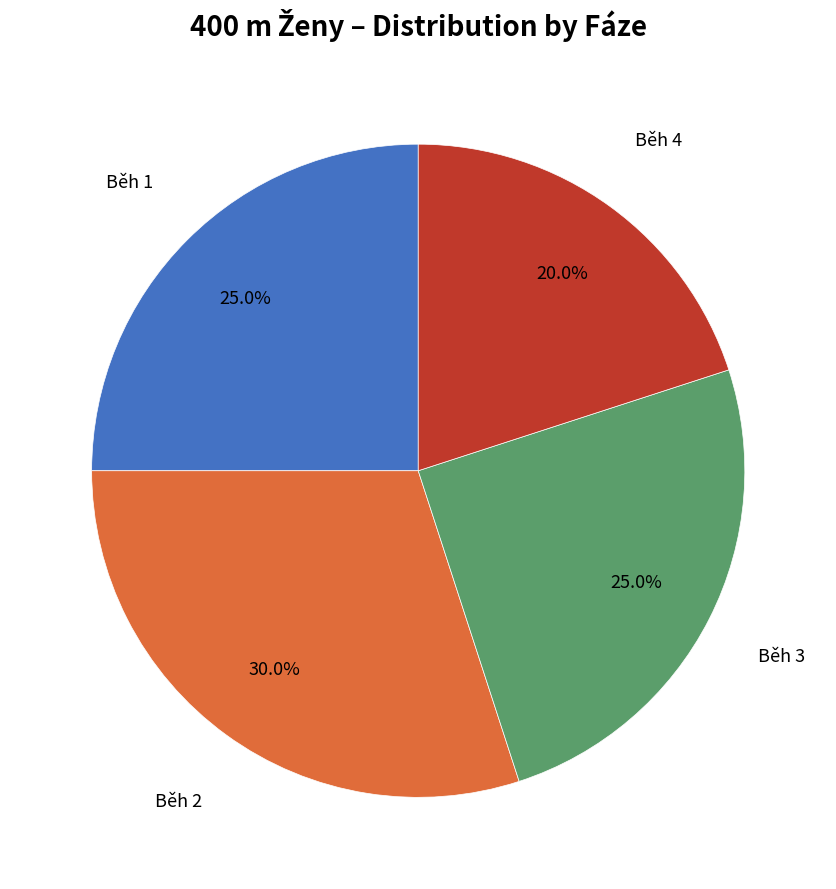

True or false: Běh 4 accounts for 12% of the total.

False